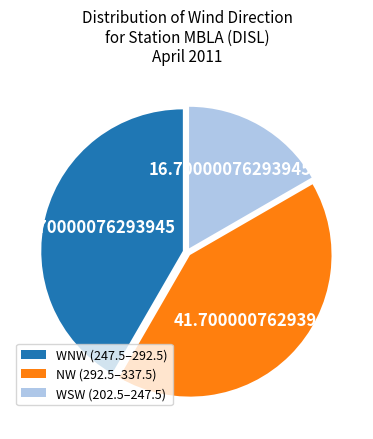

Approximately how many times larger is the value at NW (292.5–337.5) compared to WSW (202.5–247.5)?

2.5